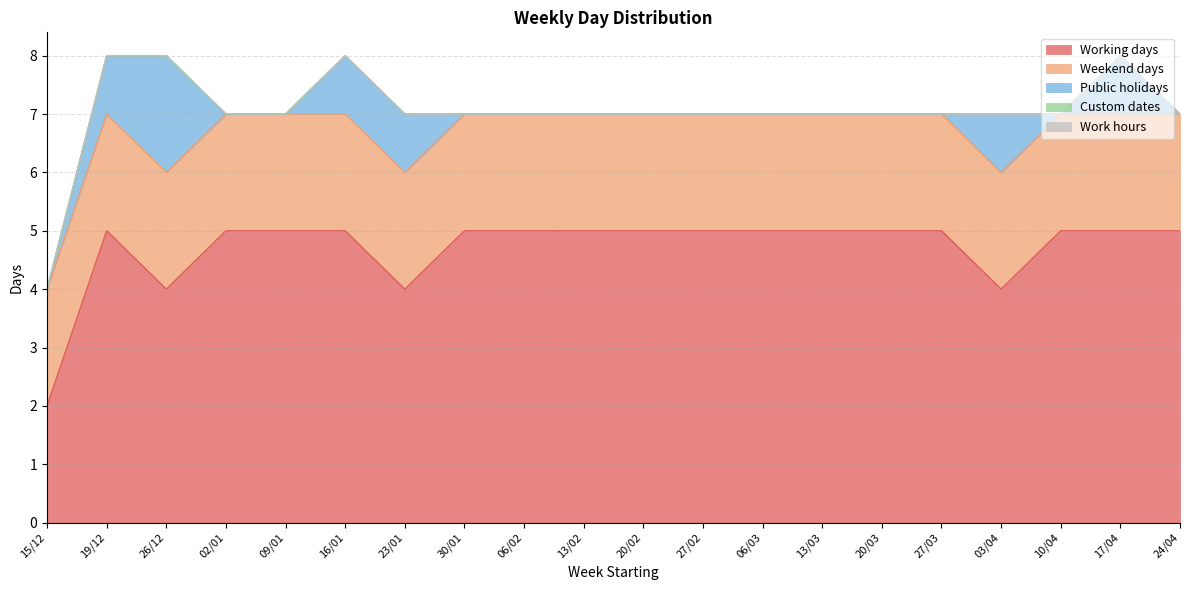

True or false: Weekend days has a value of 1 at 02/01.

False